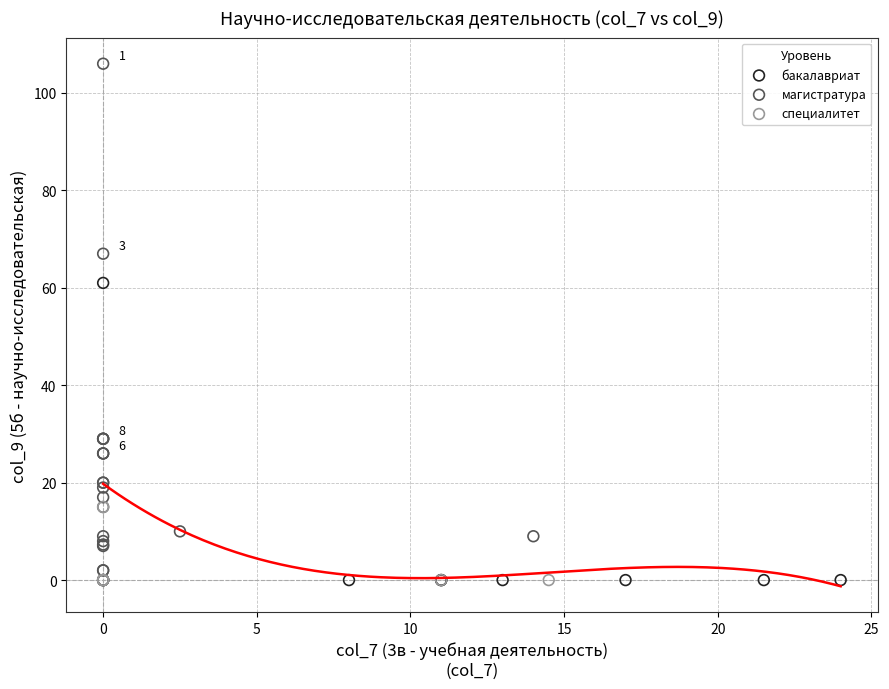

Which series has the largest Y range (max minus min)?

магистратура